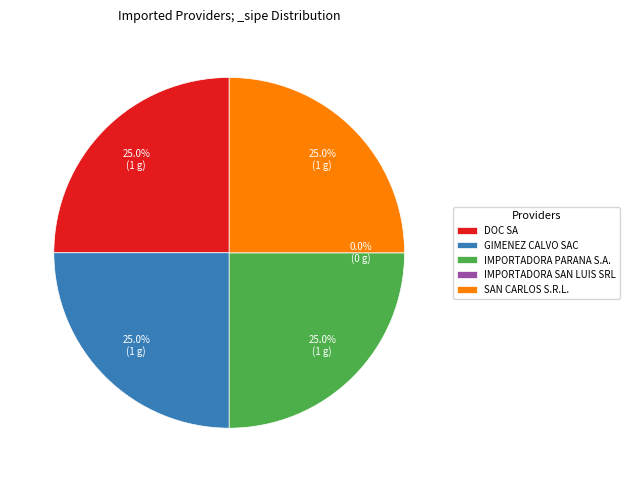

To the nearest percent, what is the difference between the IMPORTADORA PARANA S.A. and IMPORTADORA SAN LUIS SRL slice percentages?

25%